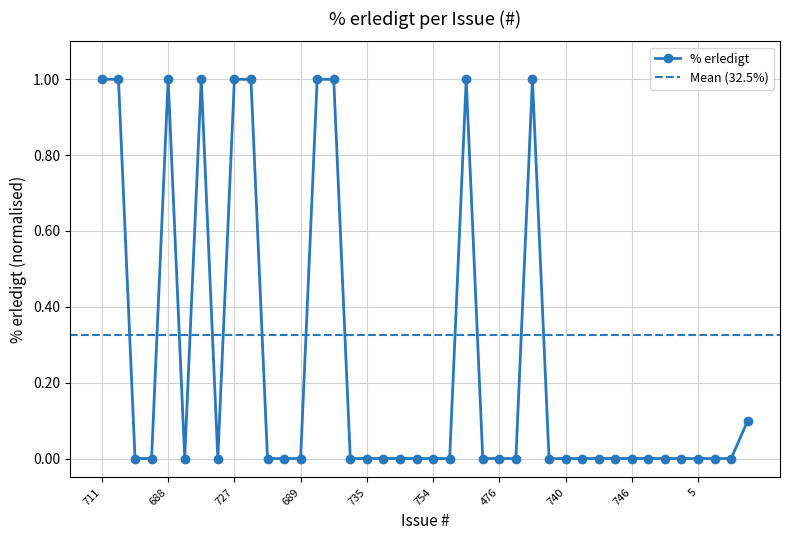

The chart shows a value of -0.5 at 741. True or false?

False